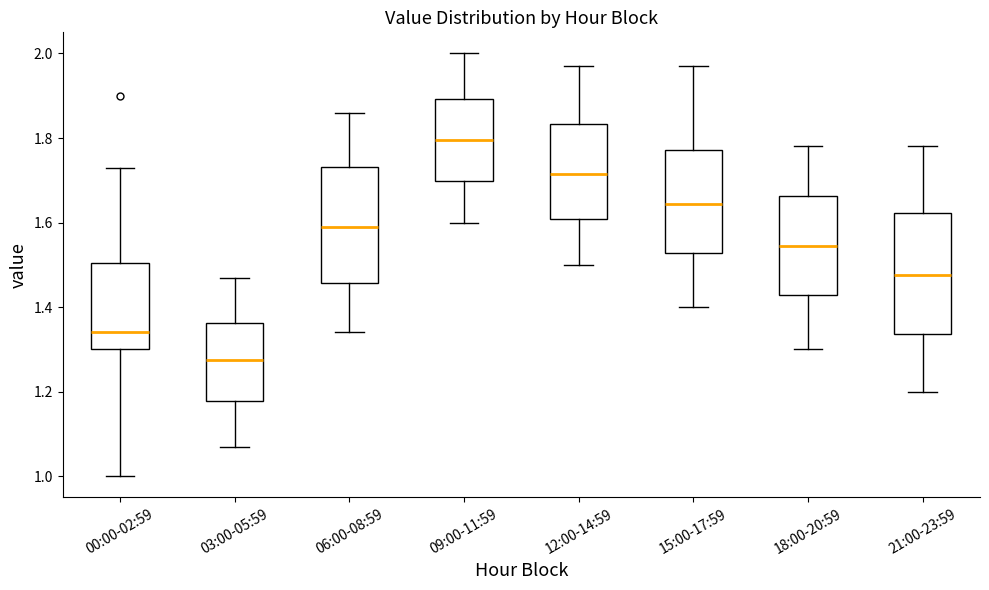

Which box's median line is the highest?

09:00-11:59